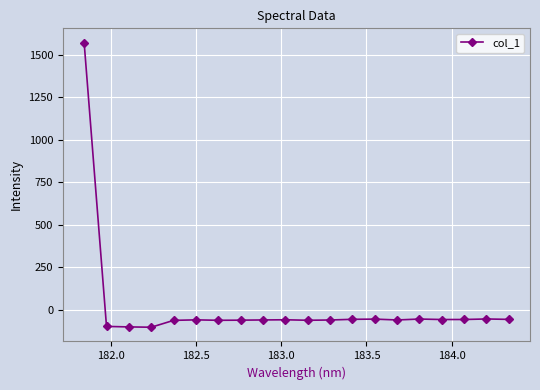

What is the value of the 1st point from the left?

1572.1